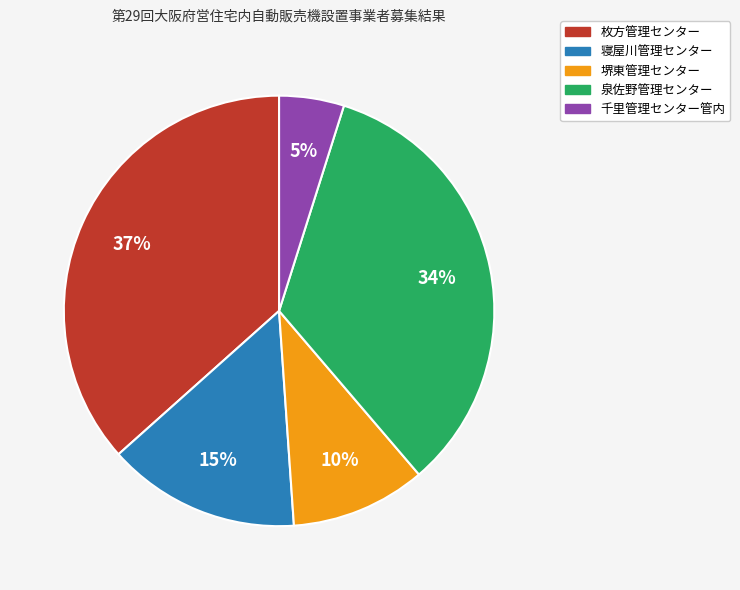

How many segments does this pie chart have?

5